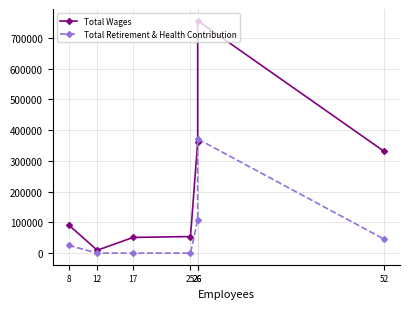

True or false: Total Wages and Total Retirement & Health Contribution cross at least once.

False